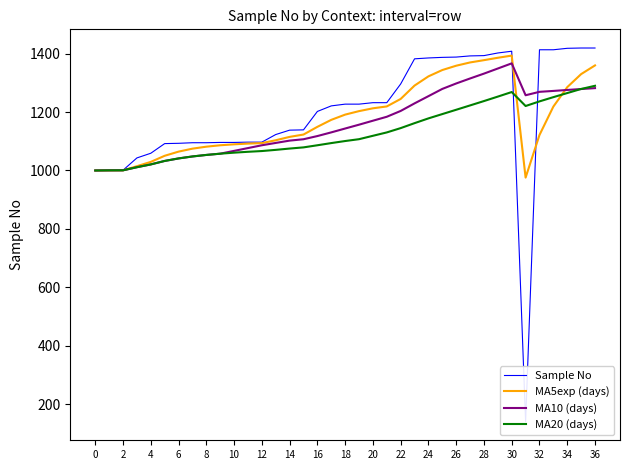

Rank the series by their average value, from highest to lowest.

Sample No, MA5exp (days), MA10 (days), MA20 (days)